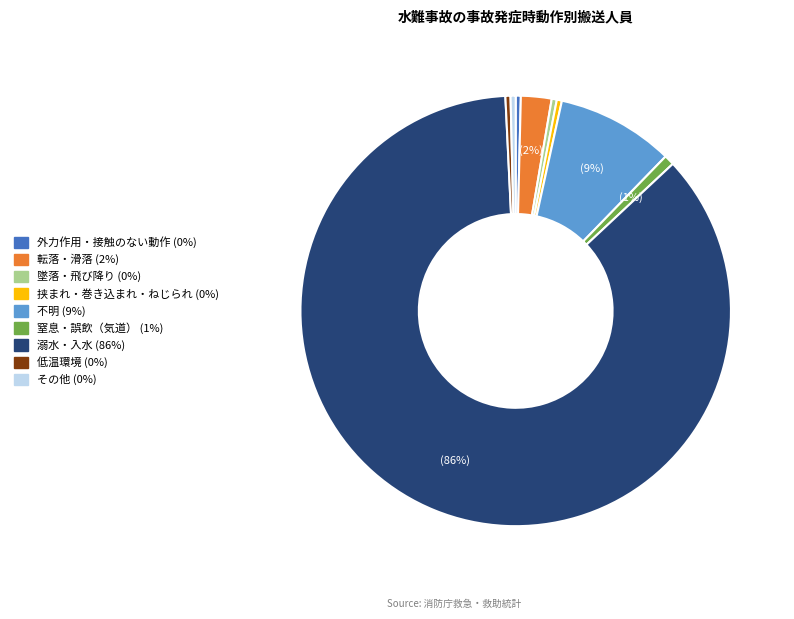

Which has a higher value, 外力作用・接触のない動作 or 不明?

不明